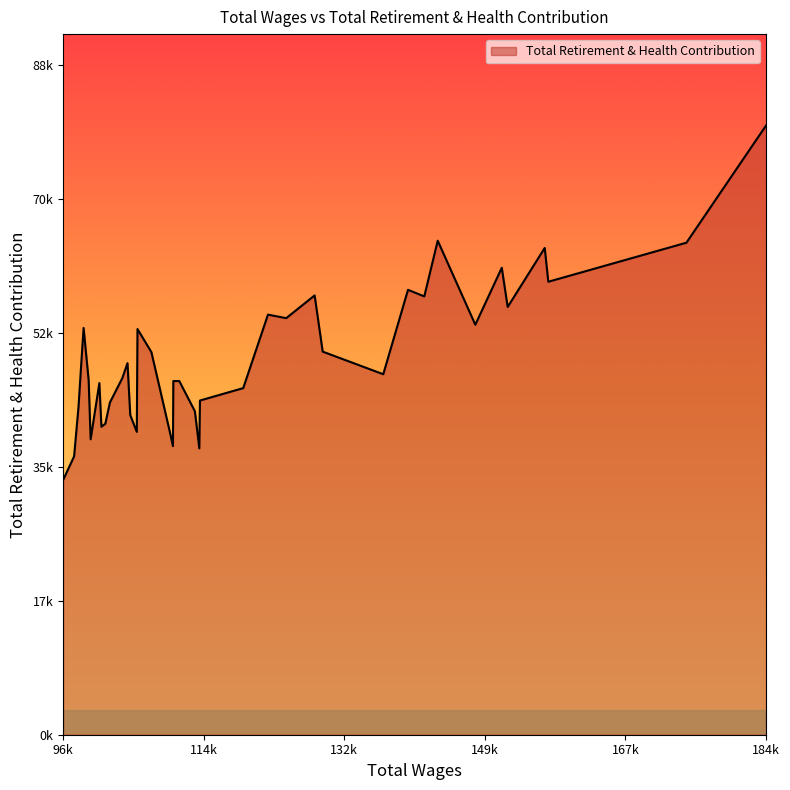

Does the chart display data point markers on the line(s)?

No